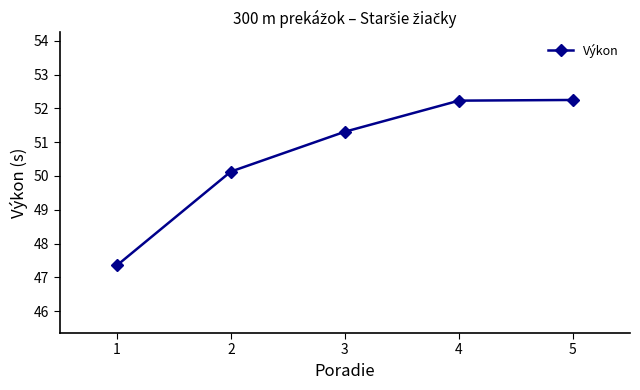

How many data points are above 51?

3